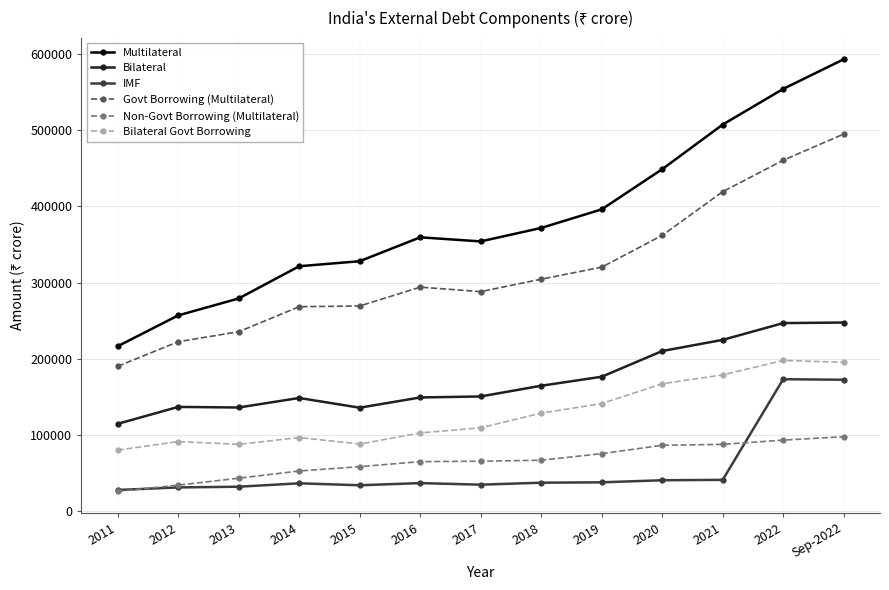

True or false: Govt Borrowing (Multilateral) and Bilateral Govt Borrowing cross at least once.

False